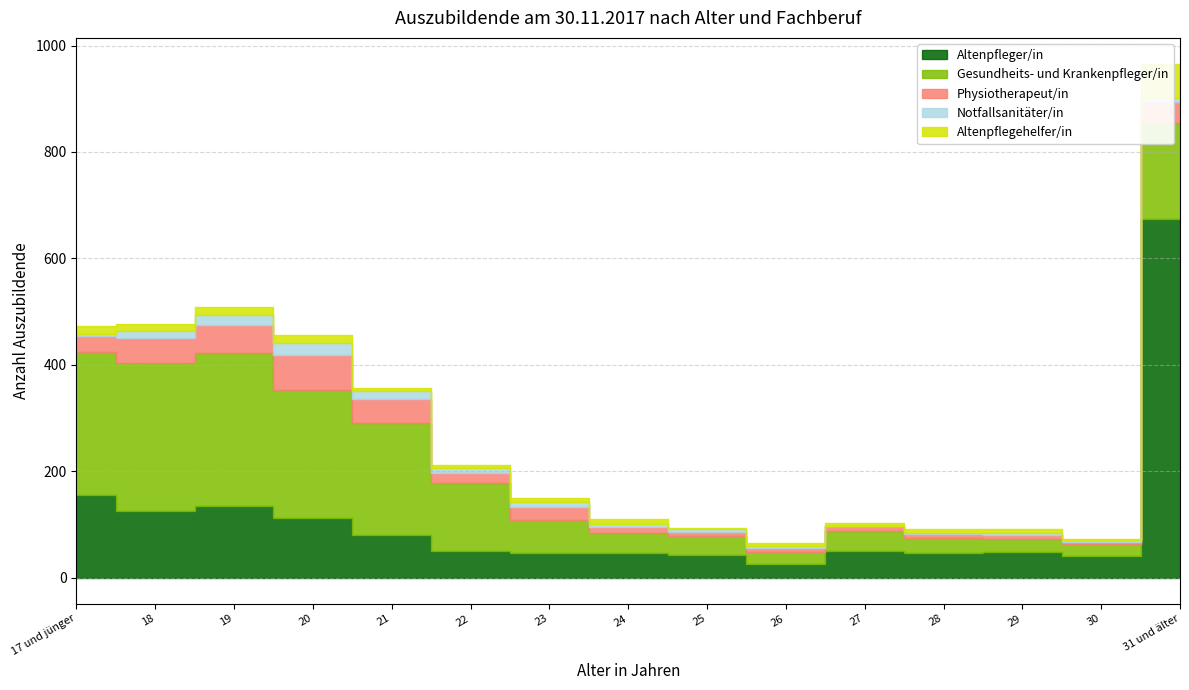

What position from the right is 30?

2